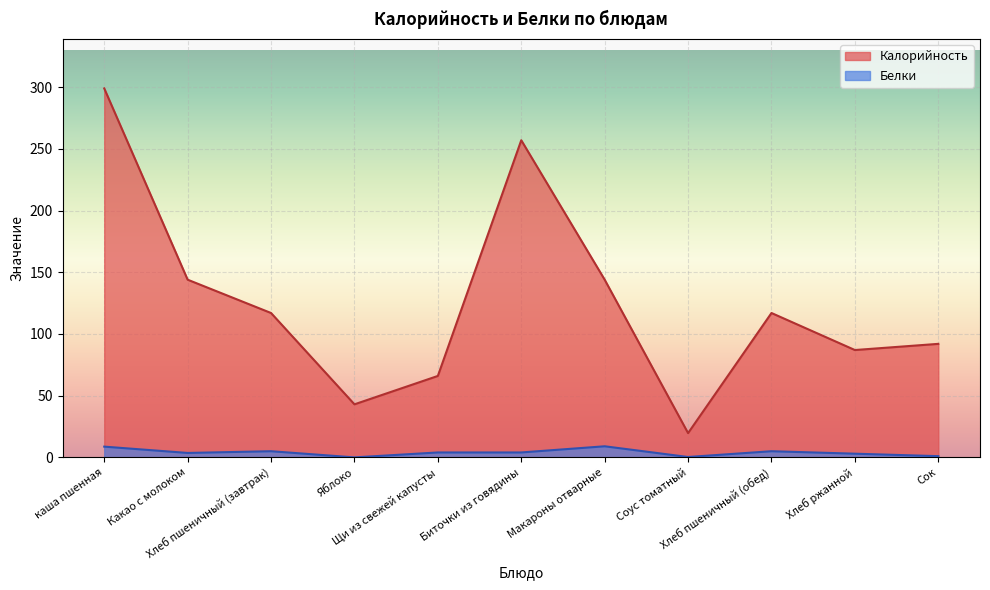

How many interior local peaks does the Калорийность series have?

2